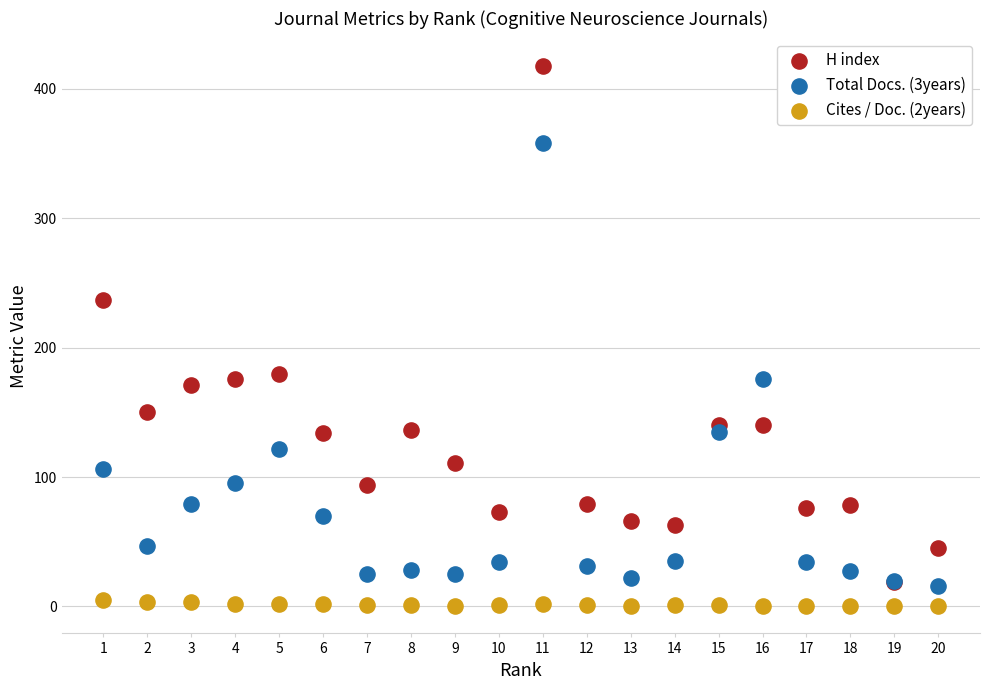

In the H index series, what Y value is closest to 218?

237